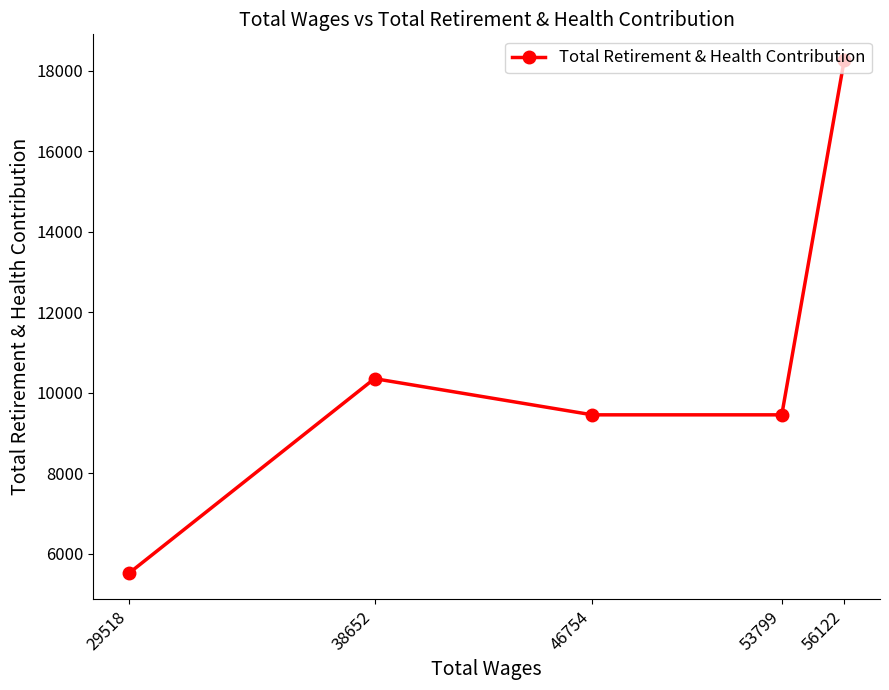

True or false: the data shows 16797 at 46754.

False